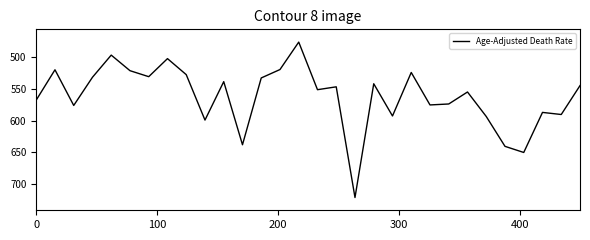

What is the difference between the maximum and minimum values?

243.6